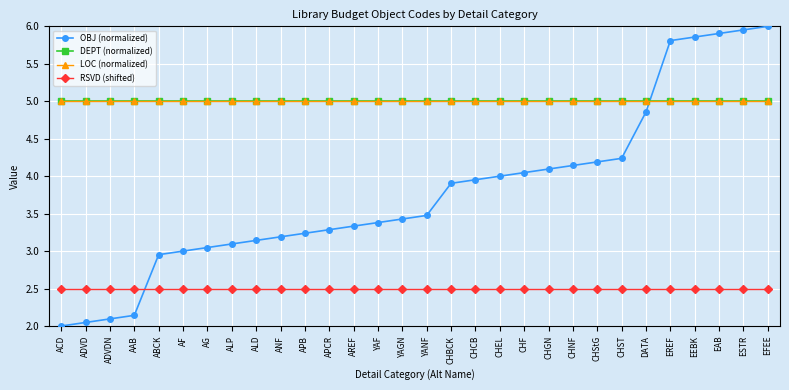

Reading left to right, transcribe all the data shown in this chart.

OBJ (normalized): 2.0	2.0	2.1	2.1	3.0	3.0	3.0	3.1	3.1	3.2	3.2	3.3	3.3	3.4	3.4	3.5	3.9	4.0	4.0	4.0	4.1	4.1	4.2	4.2	4.9	5.8	5.9	5.9	6.0	6.0
DEPT (normalized): 5.0	5.0	5.0	5.0	5.0	5.0	5.0	5.0	5.0	5.0	5.0	5.0	5.0	5.0	5.0	5.0	5.0	5.0	5.0	5.0	5.0	5.0	5.0	5.0	5.0	5.0	5.0	5.0	5.0	5.0
LOC (normalized): 5.0	5.0	5.0	5.0	5.0	5.0	5.0	5.0	5.0	5.0	5.0	5.0	5.0	5.0	5.0	5.0	5.0	5.0	5.0	5.0	5.0	5.0	5.0	5.0	5.0	5.0	5.0	5.0	5.0	5.0
RSVD (shifted): 2.5	2.5	2.5	2.5	2.5	2.5	2.5	2.5	2.5	2.5	2.5	2.5	2.5	2.5	2.5	2.5	2.5	2.5	2.5	2.5	2.5	2.5	2.5	2.5	2.5	2.5	2.5	2.5	2.5	2.5